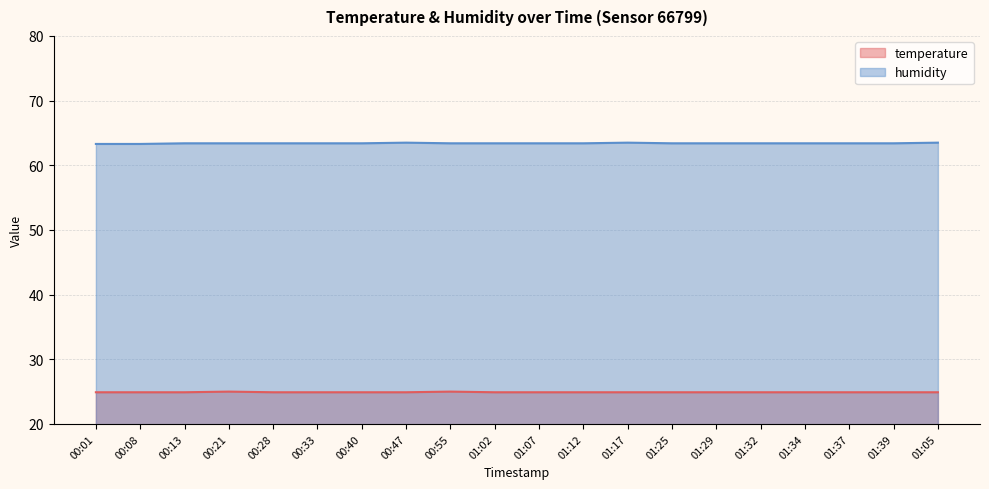

Reading left to right, list all the values displayed in this chart.

temperature: 24.9	24.9	24.9	25.0	24.9	24.9	24.9	24.9	25.0	24.9	24.9	24.9	24.9	24.9	24.9	24.9	24.9	24.9	24.9	24.9
humidity: 63.3	63.3	63.4	63.4	63.4	63.4	63.4	63.5	63.4	63.4	63.4	63.4	63.5	63.4	63.4	63.4	63.4	63.4	63.4	63.5